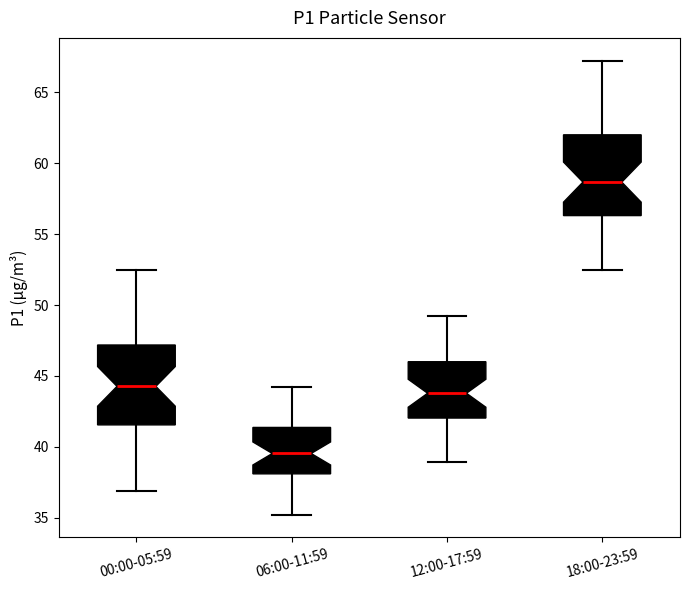

Where does the upper whisker of the box for 18:00-23:59 end on the y-axis? The values are not printed on the chart, so give them approximately, as read against the axis.

67.5